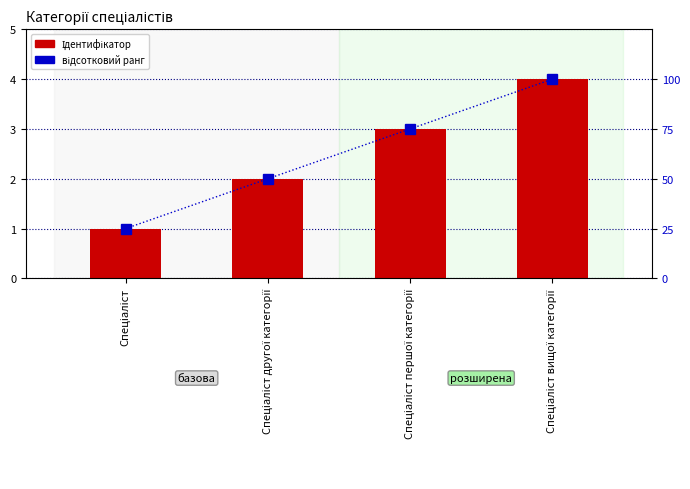

Reading right to left, what are all the values shown in this chart?

Ідентифікатор: Спеціаліст вищої категорії=4	Спеціаліст першої категорії=3	Спеціаліст другої категорії=2	Спеціаліст=1
відсотковий ранг: Спеціаліст вищої категорії=100	Спеціаліст першої категорії=75	Спеціаліст другої категорії=50	Спеціаліст=25